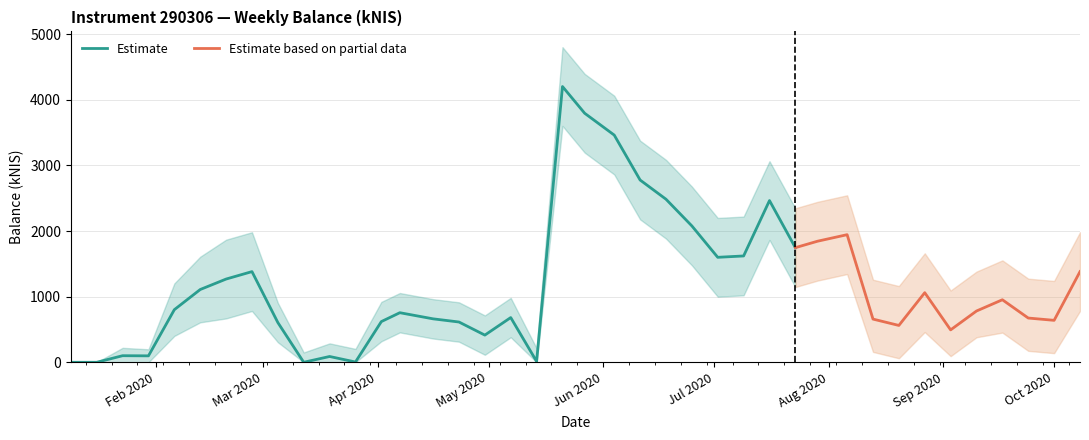

True or false: balance_kNIS has a value of 1713.6 at 2020-08-27.

False